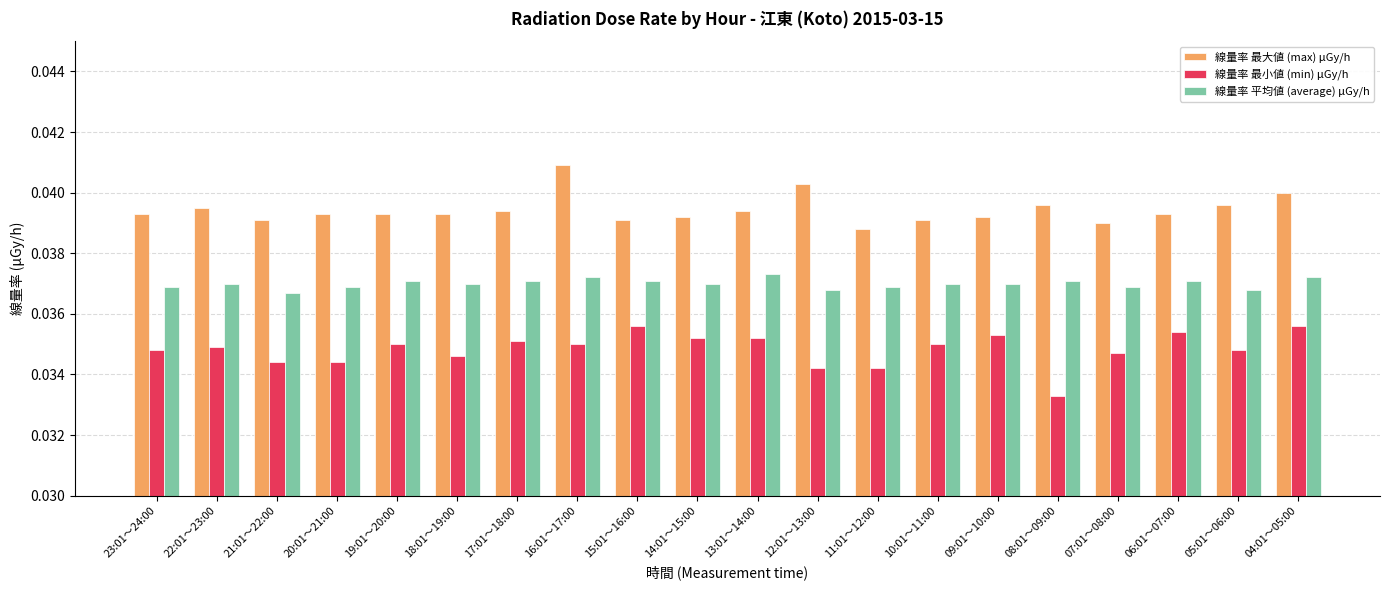

Where is 線量率 最大値 (max) μGy/h nearest to the value 0?

11:01～12:00